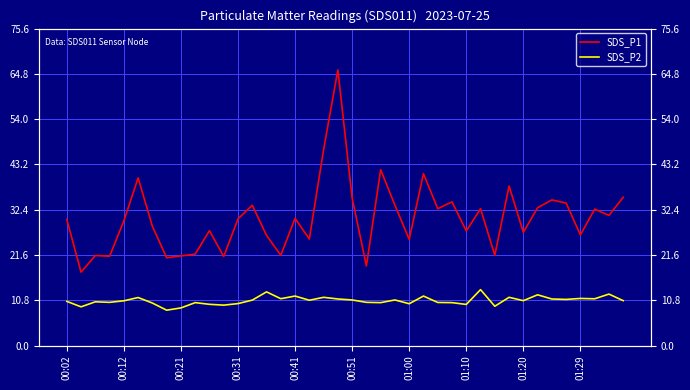

What is the minimum value for SDS_P1?

17.5